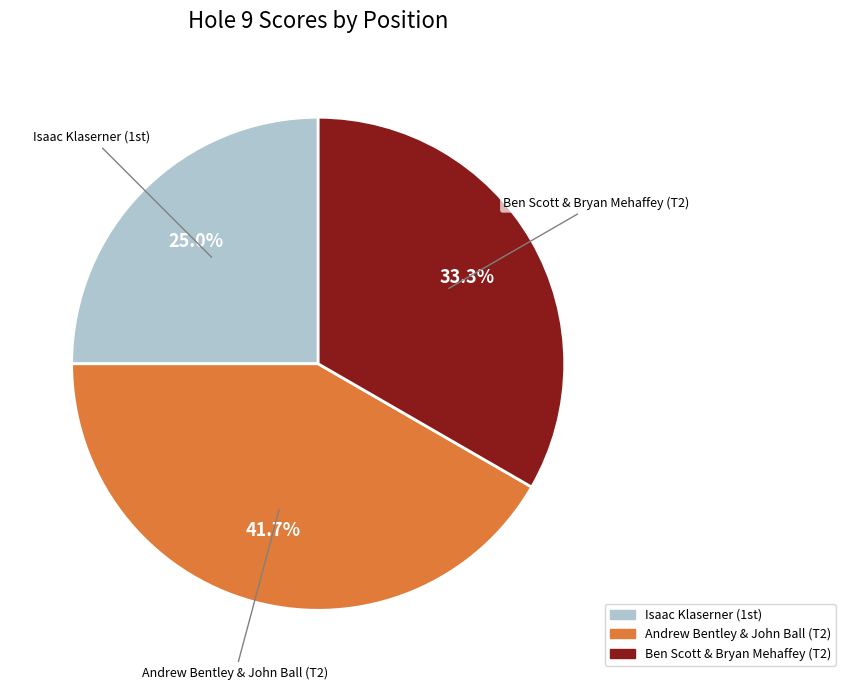

Is there a majority slice in this chart?

No